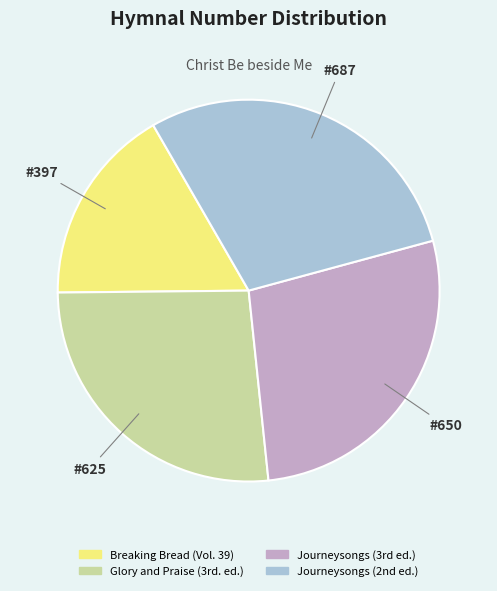

Count the number of slices in the pie.

4